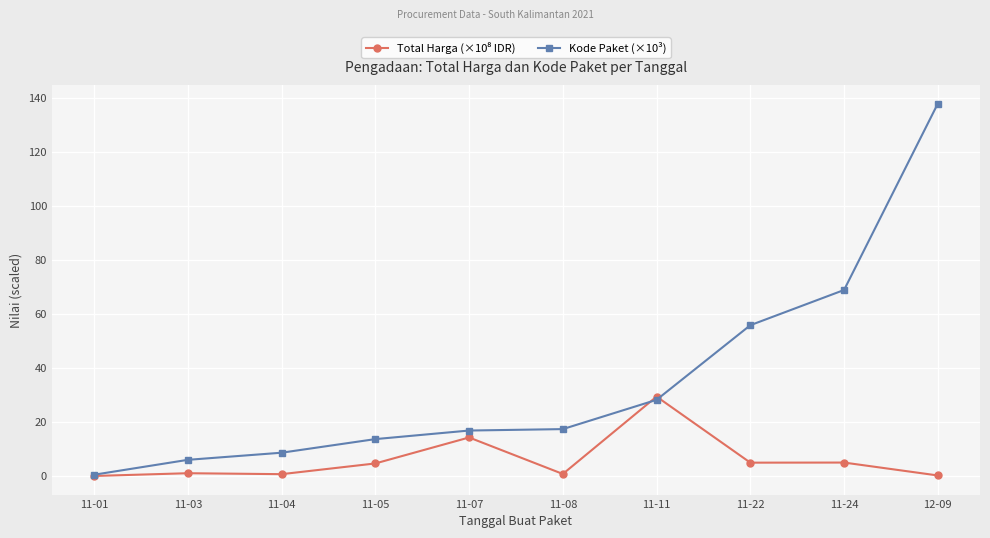

True or false: Kode Paket (×10³) has more than 2 points higher than both neighbors.

False